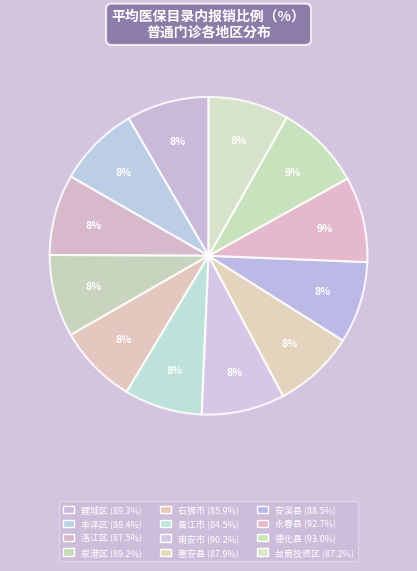

Count the number of slices in the pie.

12